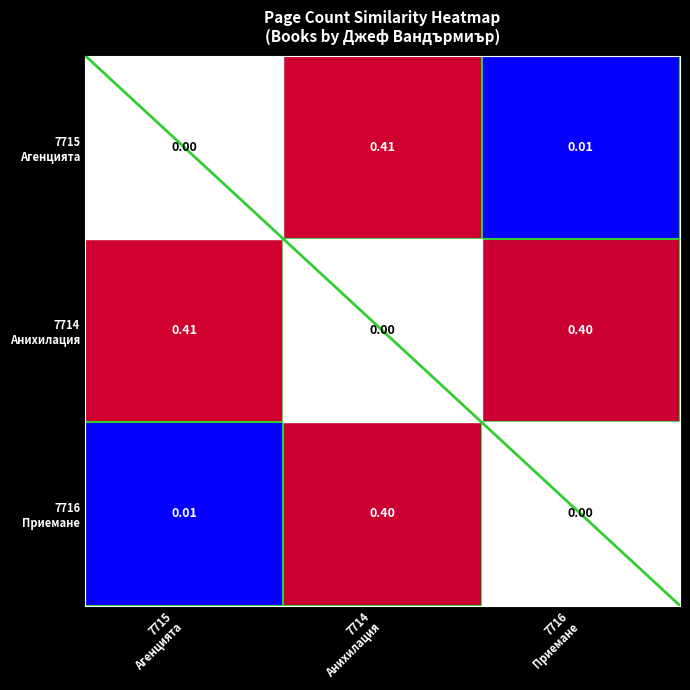

At how many categories does at least one series exceed 0?

3